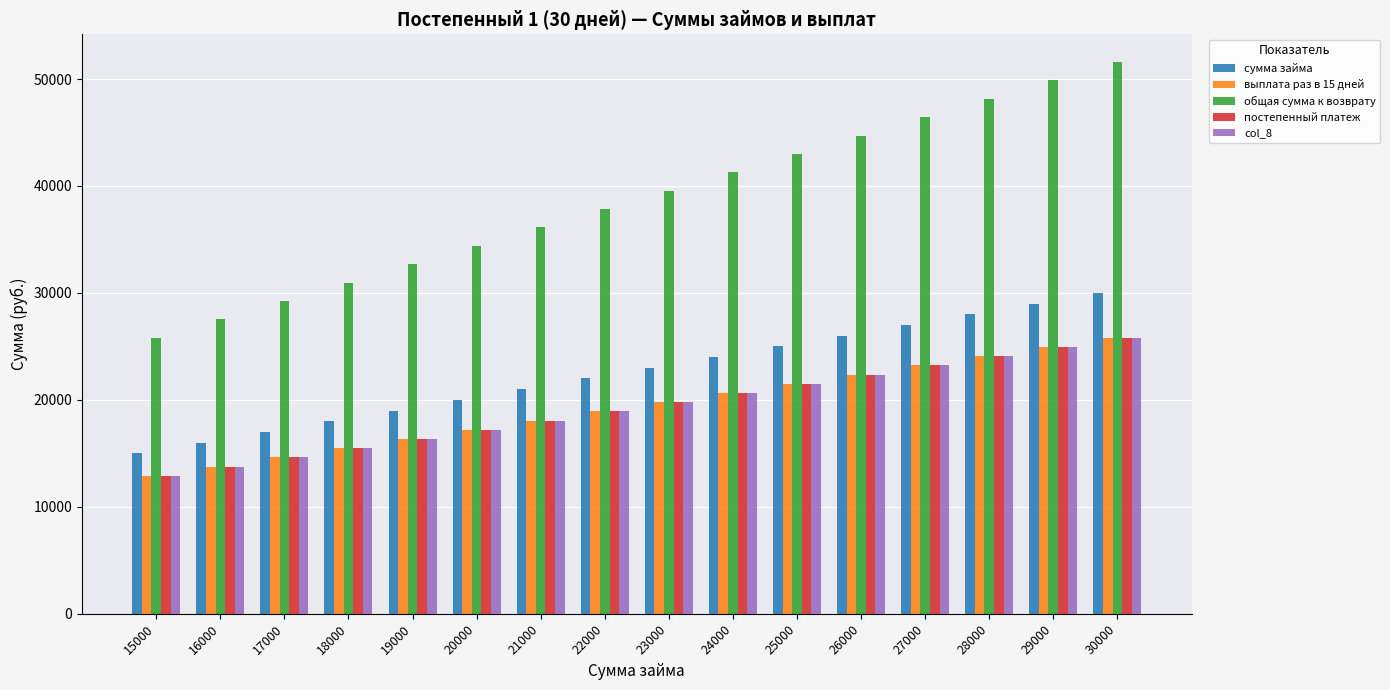

The value of сумма займа at 20000 is 20000. True or false?

True